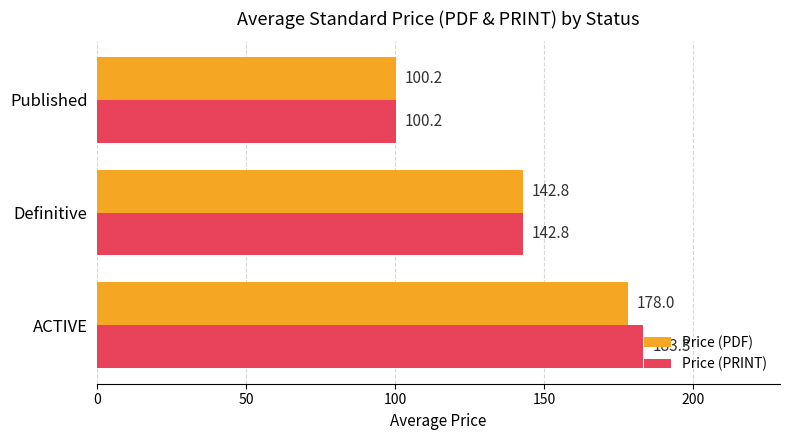

List the labels in order of Price (PRINT) value, largest first.

ACTIVE, Definitive, Published